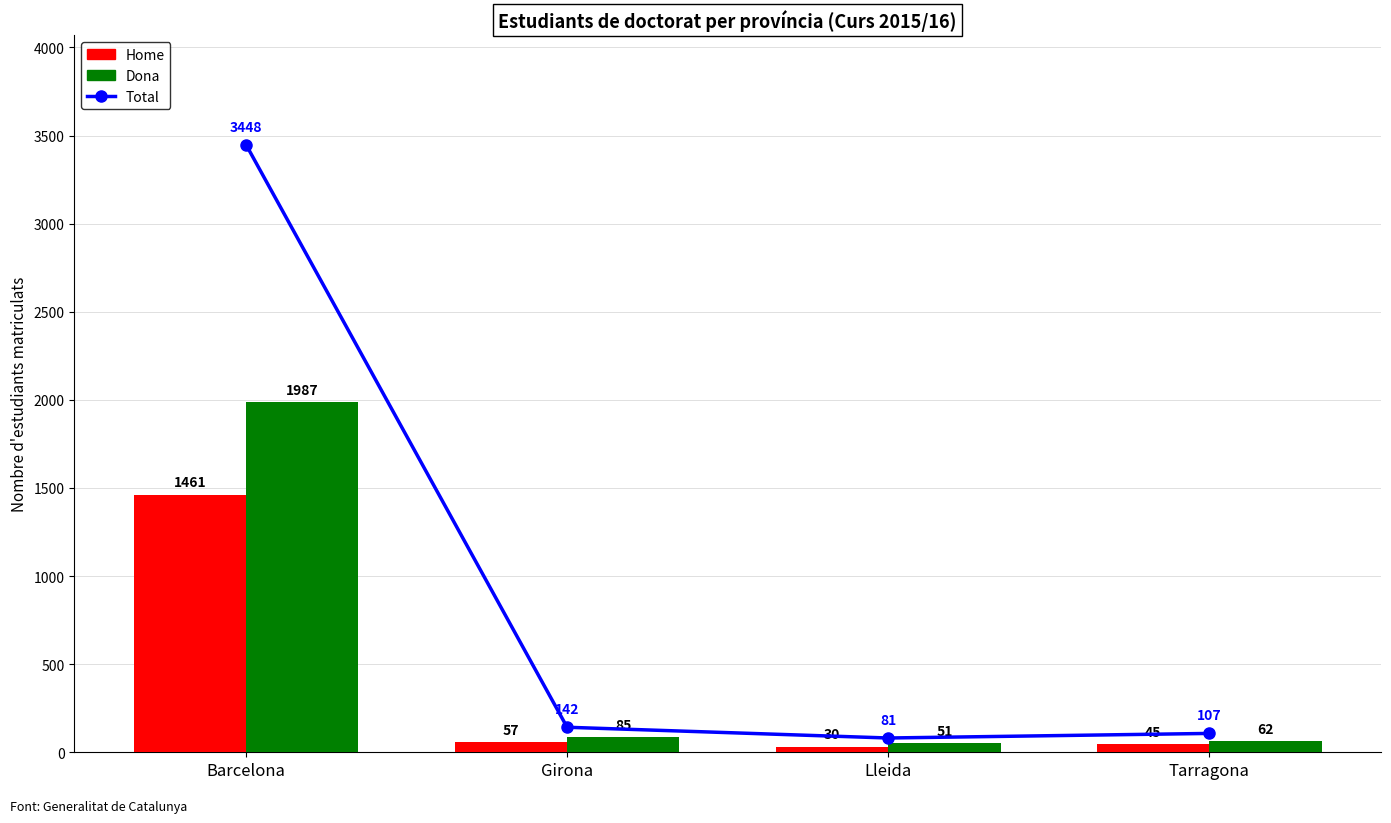

Reading left to right, what are all the values shown in this chart?

Total: 3448	142	81	107
Home: 1461	57	30	45
Dona: 1987	85	51	62